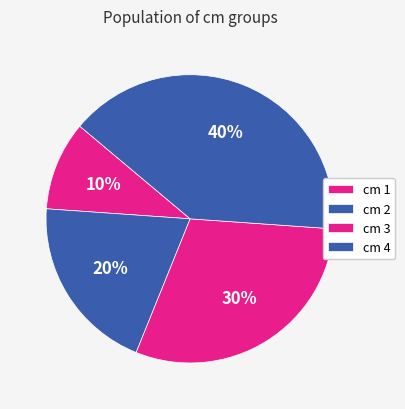

Count the number of slices in the pie.

4